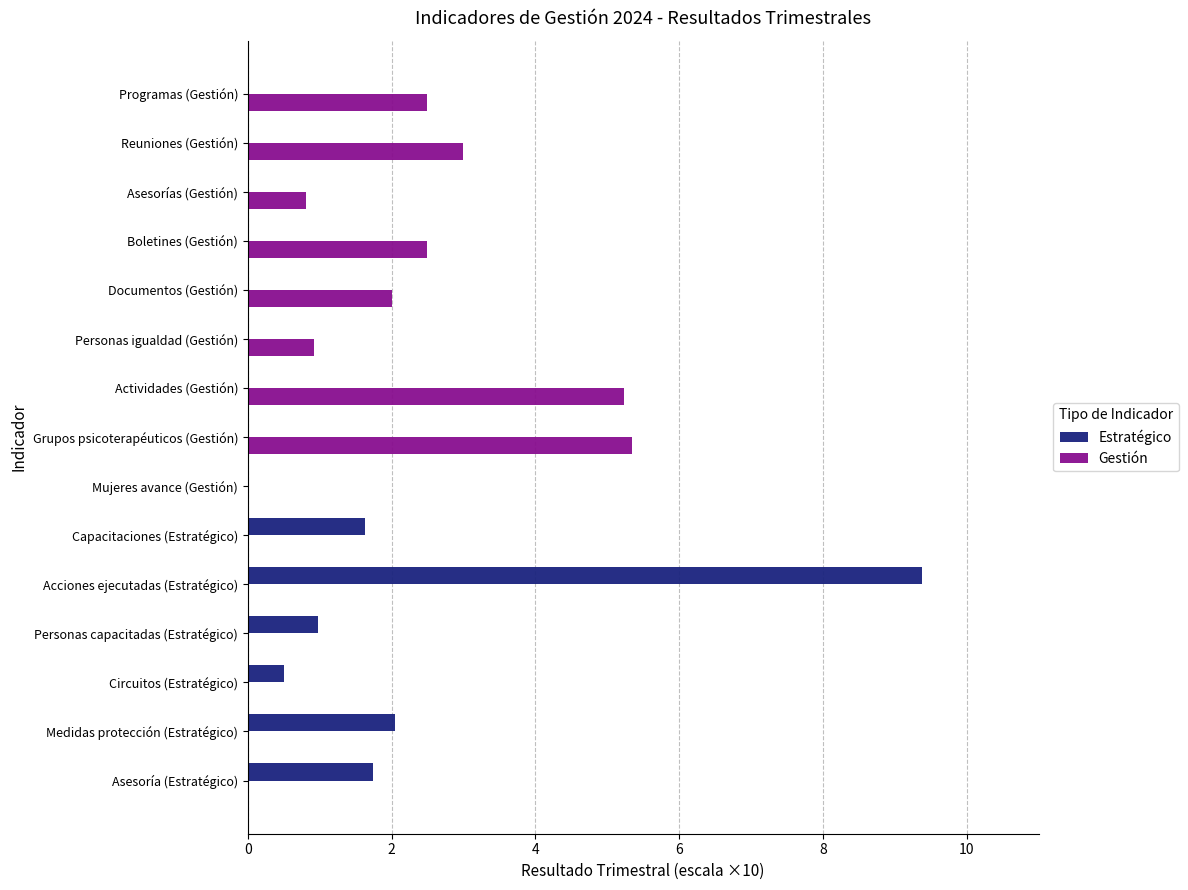

How many categories are shown in the chart?

15